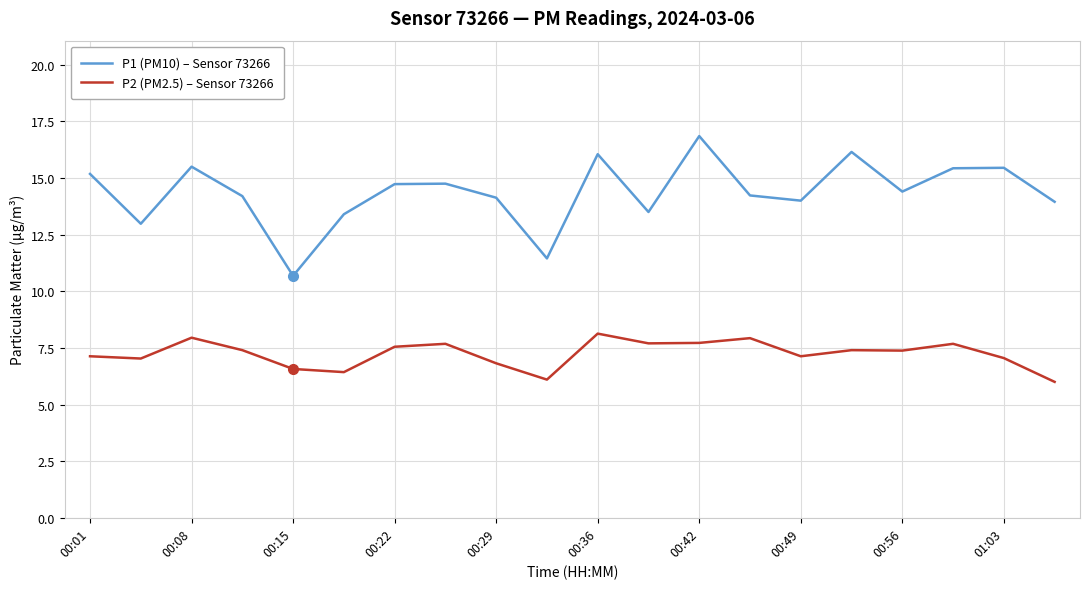

What is the difference between the maximum and minimum values in the P2 (PM2.5) – Sensor 73266 series?

2.1